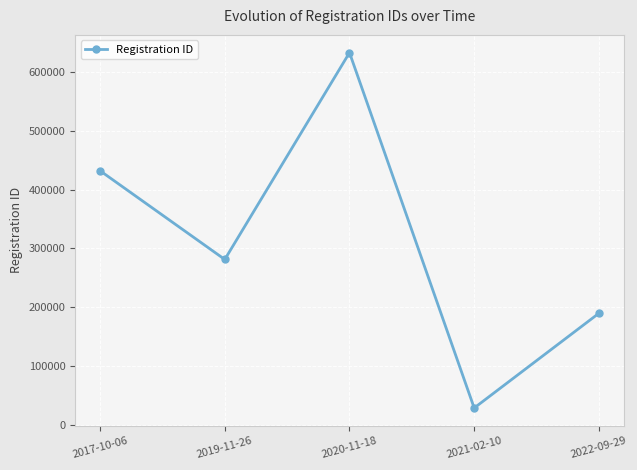

Reading left to right, extract all data points from this chart.

432209.7	281341.0	633142.0	28715.0	189771.0